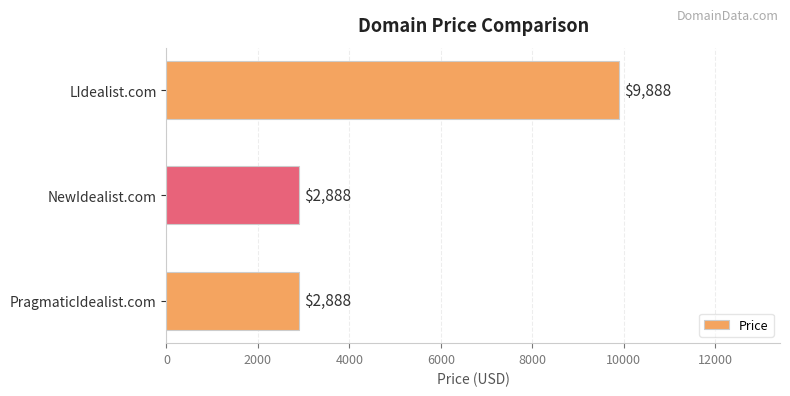

What is the sum of all values?

15664